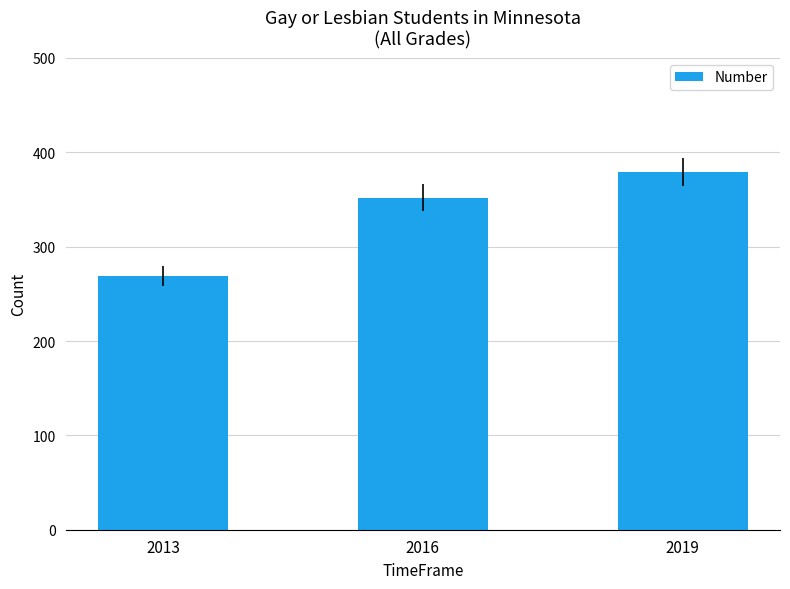

What is the sum of the values at 2016 and 2019?

731